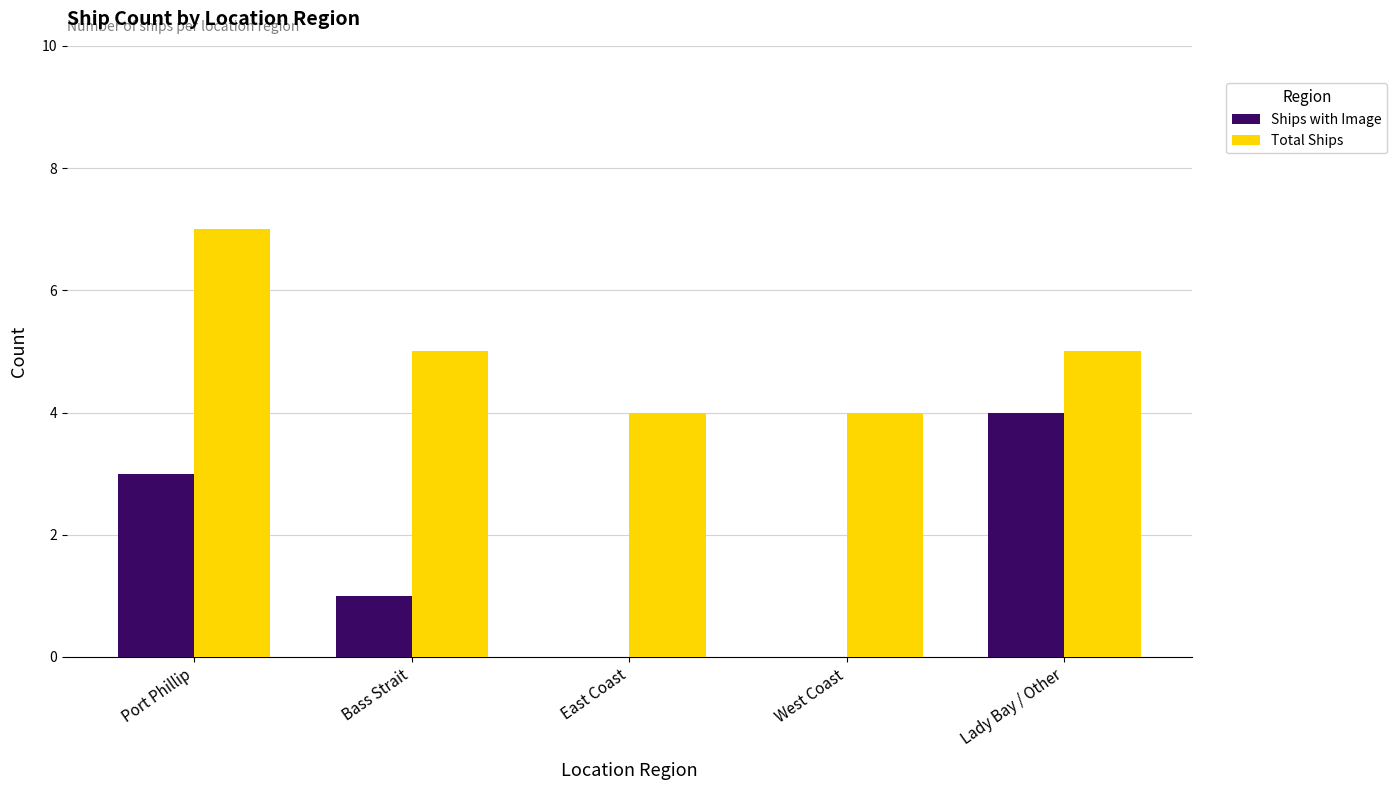

At which category is the sum across all series the highest?

Port Phillip